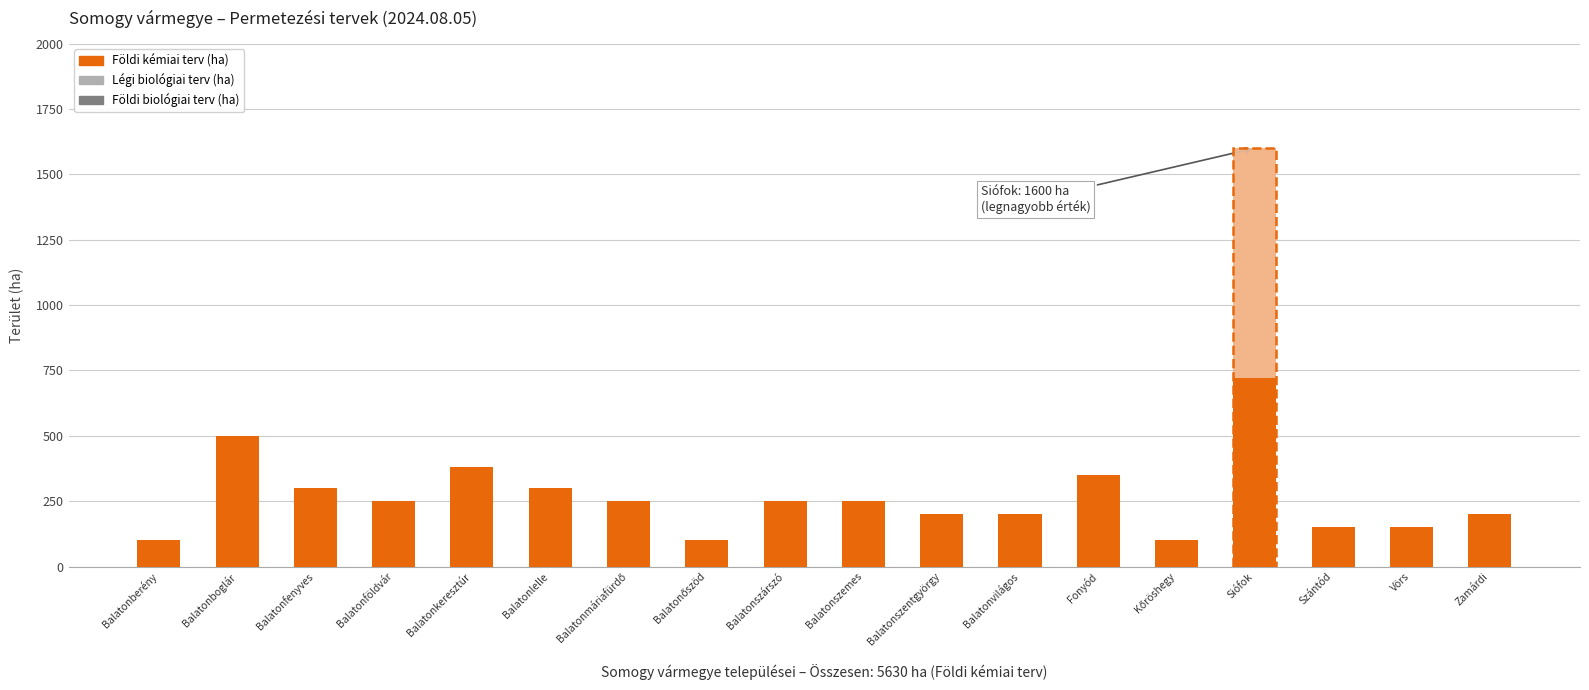

Reading left to right, transcribe all the data shown in this chart.

Földi kémiai terv (ha): 100	500	300	250	380	300	250	100	250	250	200	200	350	100	1600	150	150	200
Légi biológiai terv (ha): 0	0	0	0	0	0	0	0	0	0	0	0	0	0	0	0	0	0
Földi biológiai terv (ha): 0	0	0	0	0	0	0	0	0	0	0	0	0	0	0	0	0	0